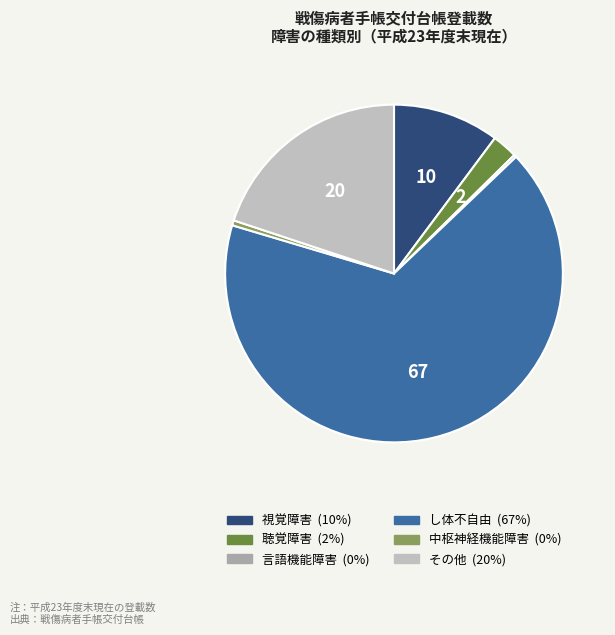

Which slice represents more than half of the pie?

し体不自由